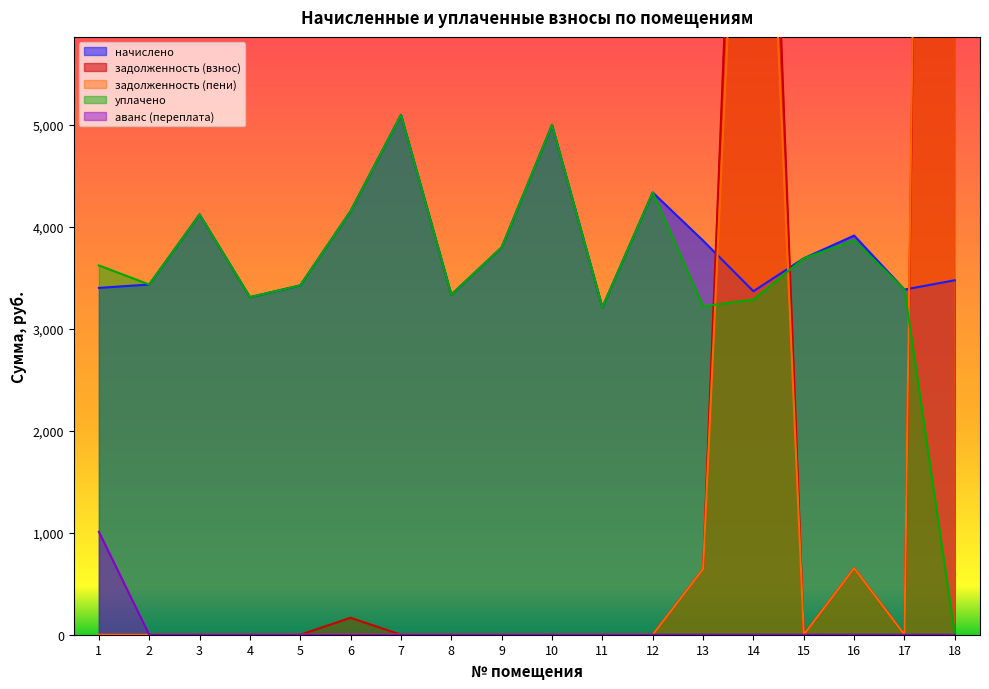

True or false: аванс (переплата) and задолженность (пени) cross at least once.

False